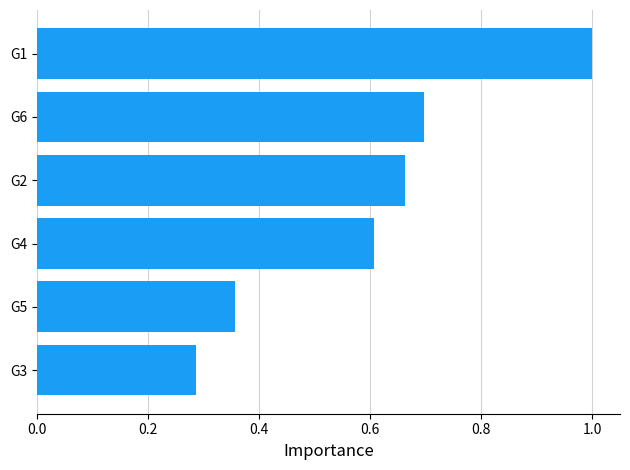

List the labels in order of value, largest first.

G1, G6, G2, G4, G5, G3